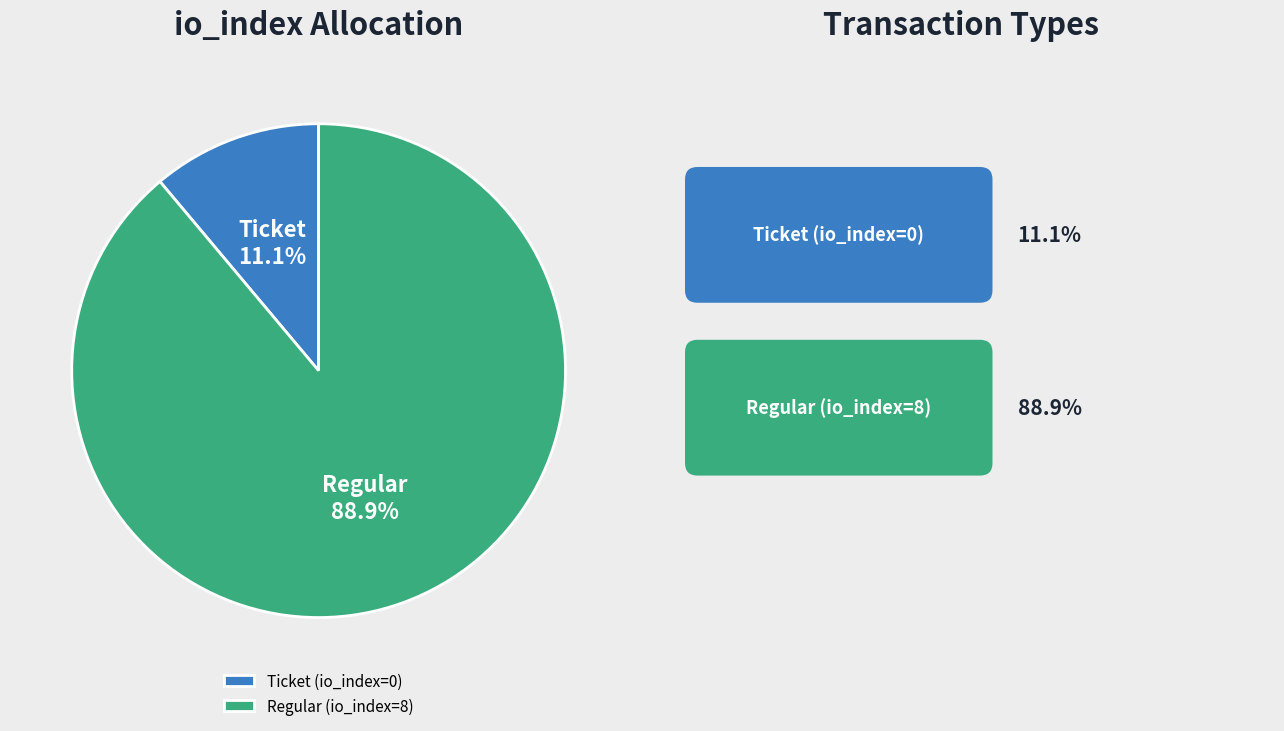

Between Ticket (io_index=0) and Regular (io_index=8), which is larger?

Regular (io_index=8)